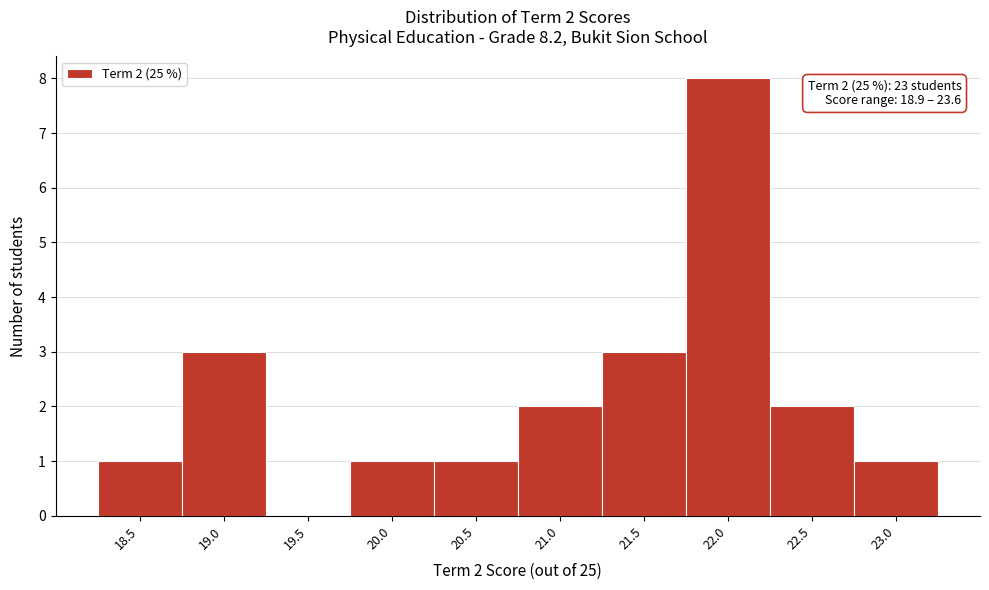

Reading left to right, list all the values displayed in this chart.

18.5=1	19.0=3	19.5=0	20.0=1	20.5=1	21.0=2	21.5=3	22.0=8	22.5=2	23.0=1